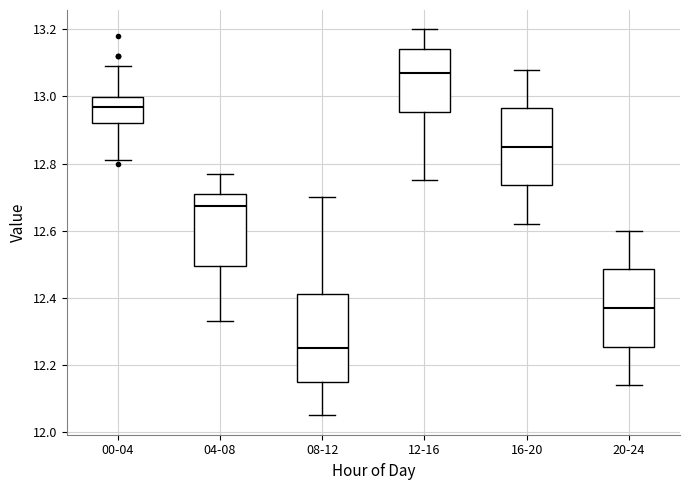

Which box's median line is the lowest?

08-12